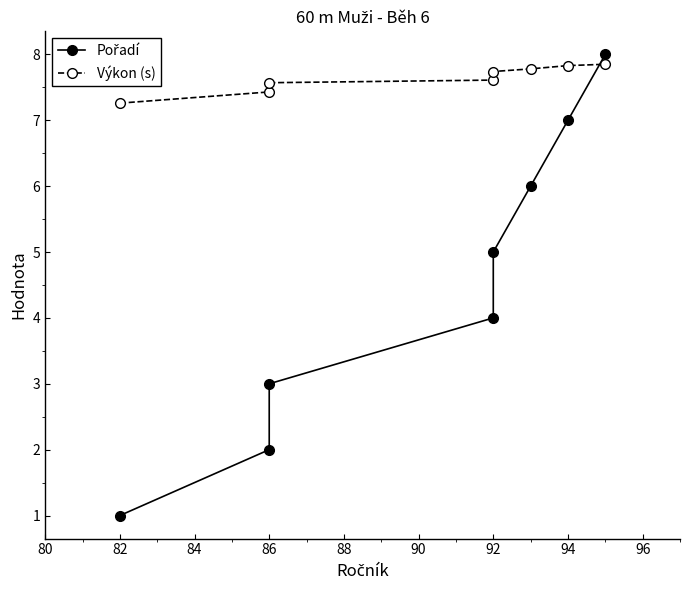

What is the difference between the second highest and second lowest values in the Pořadí series?

5.0